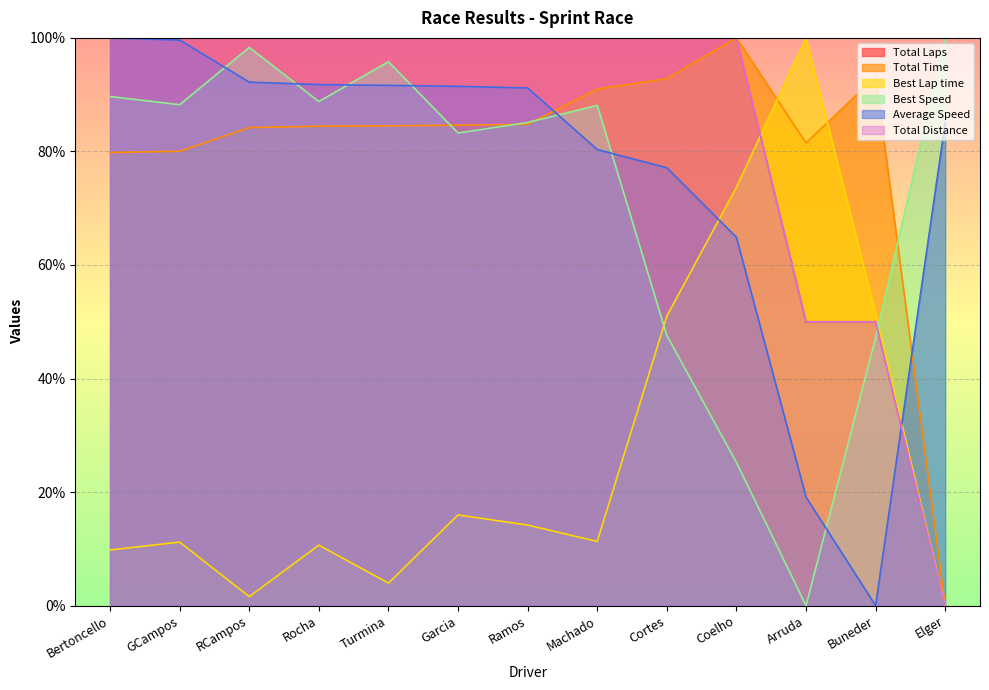

True or false: Total Time and Average Speed cross at least once.

True